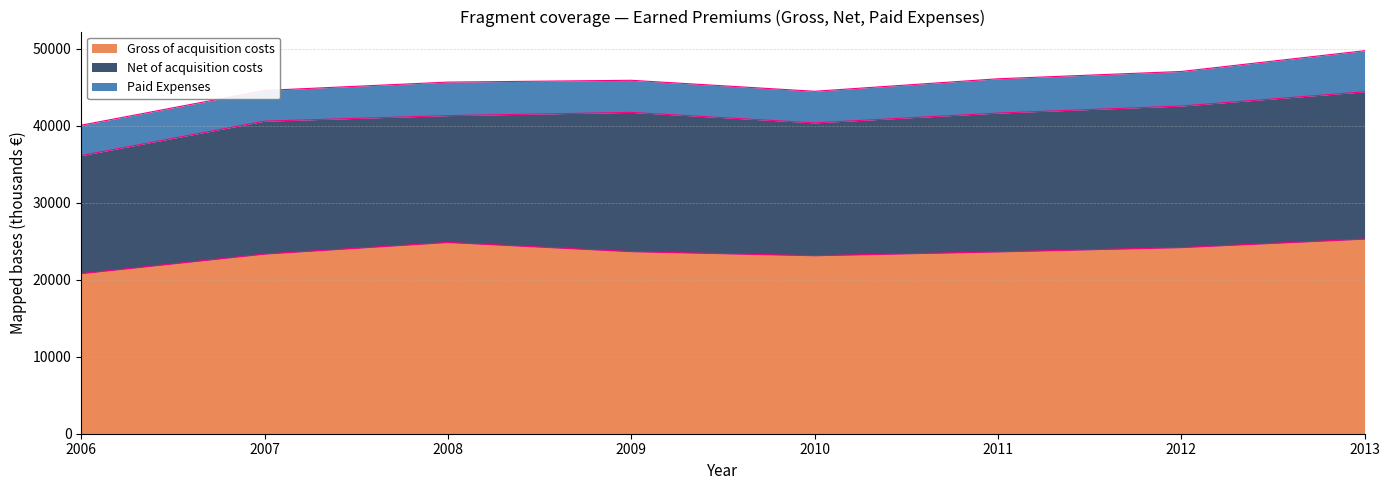

Is the value of Net of acquisition costs at 2010 greater than the value of Paid Expenses at 2011?

Yes